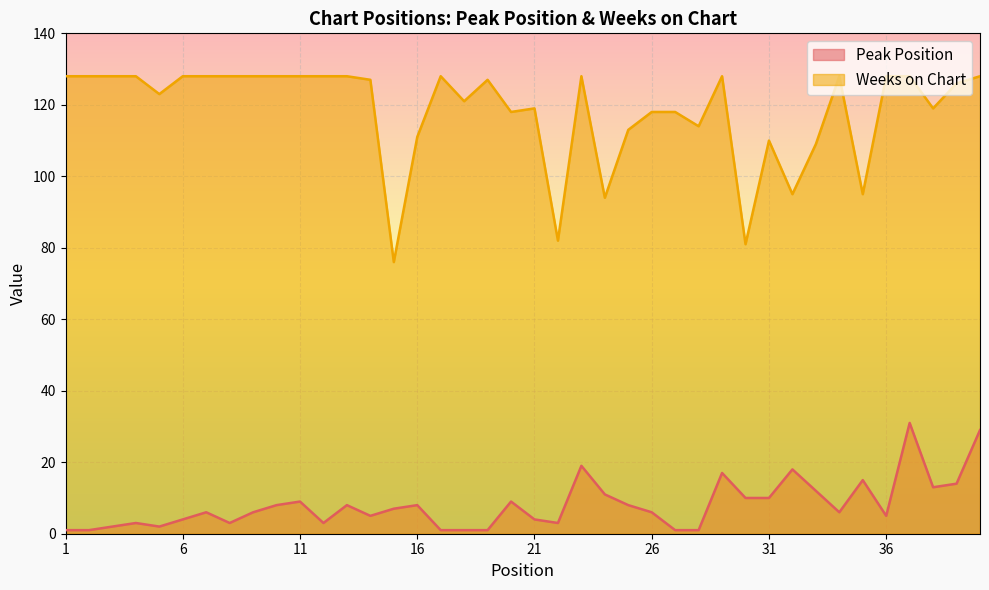

What is the difference between the maximum and minimum values in the Peak Position series?

30